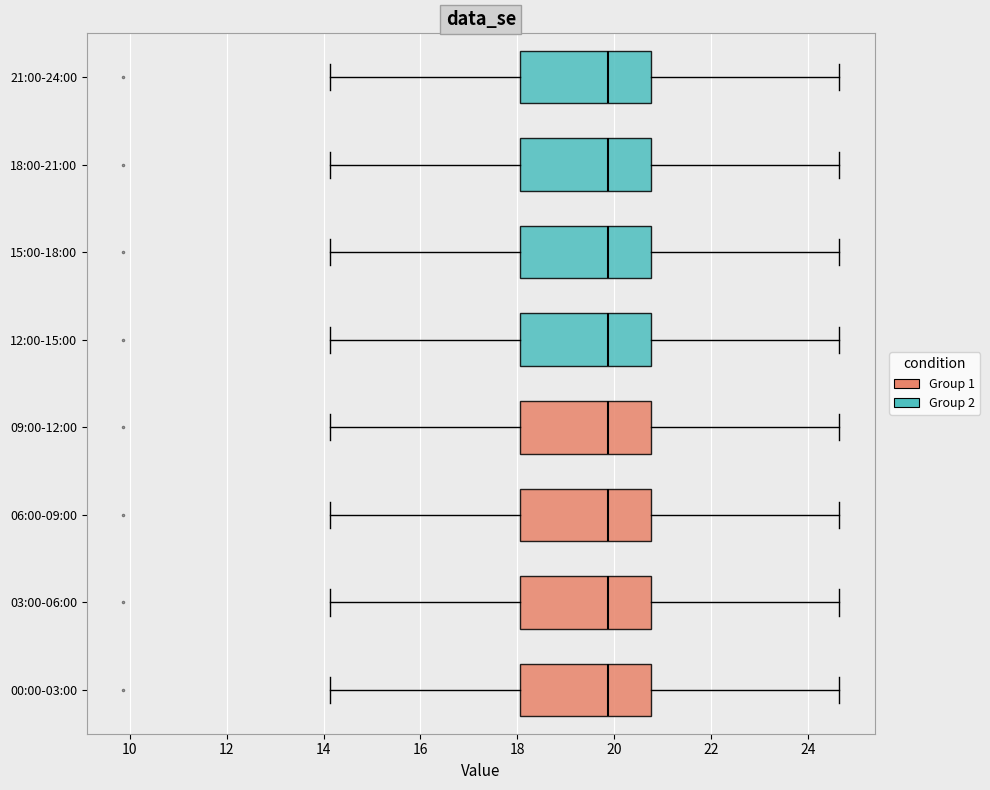

Reading bottom to top, read every box against the x-axis: the position of its median line, the range the box covers, and the ends of its whiskers. The values are not printed on the chart, so give them approximately, as read against the axis.

00:00-03:00: median 19.8, box 18.0 to 20.8, whiskers 14.2 to 24.6
03:00-06:00: median 19.8, box 18.0 to 20.8, whiskers 14.2 to 24.6
06:00-09:00: median 19.8, box 18.0 to 20.8, whiskers 14.2 to 24.6
09:00-12:00: median 19.8, box 18.0 to 20.8, whiskers 14.2 to 24.6
12:00-15:00: median 19.8, box 18.0 to 20.8, whiskers 14.2 to 24.6
15:00-18:00: median 19.8, box 18.0 to 20.8, whiskers 14.2 to 24.6
18:00-21:00: median 19.8, box 18.0 to 20.8, whiskers 14.2 to 24.6
21:00-24:00: median 19.8, box 18.0 to 20.8, whiskers 14.2 to 24.6